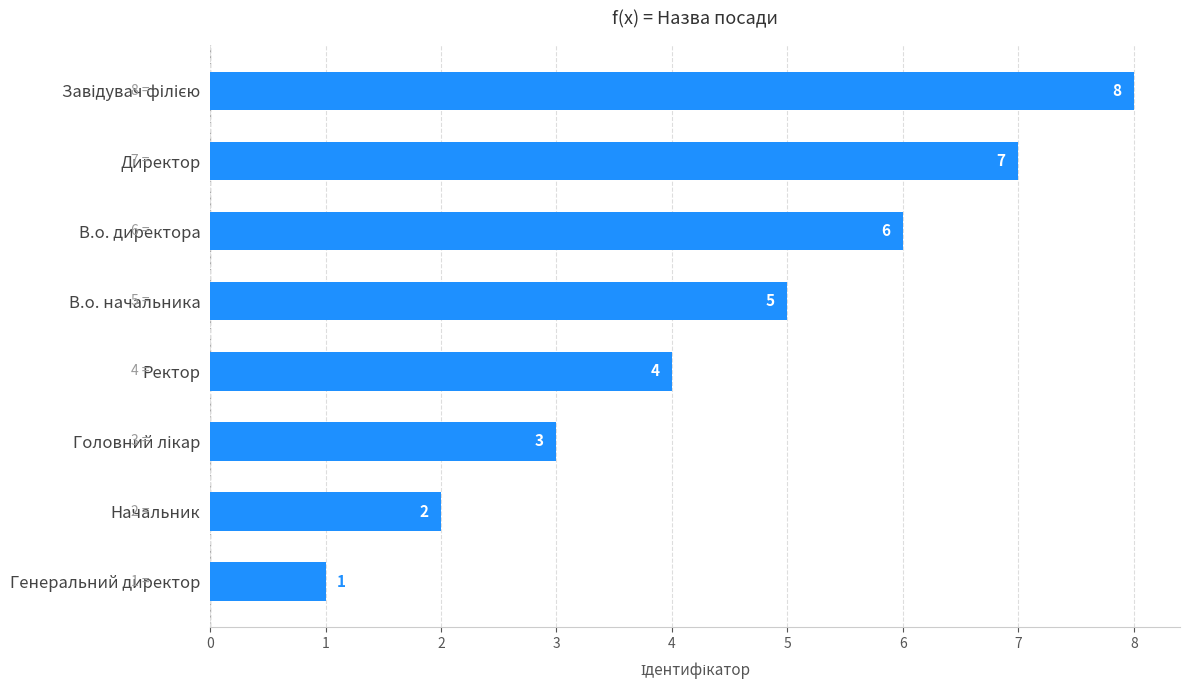

True or false: the data shows 8 at В.о. начальника.

False